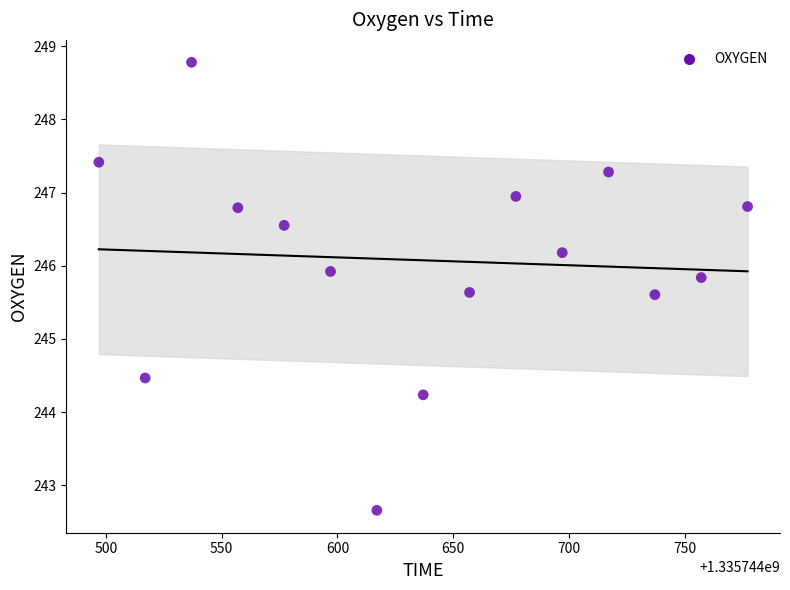

What is the range of X values (max minus min)?

280.0